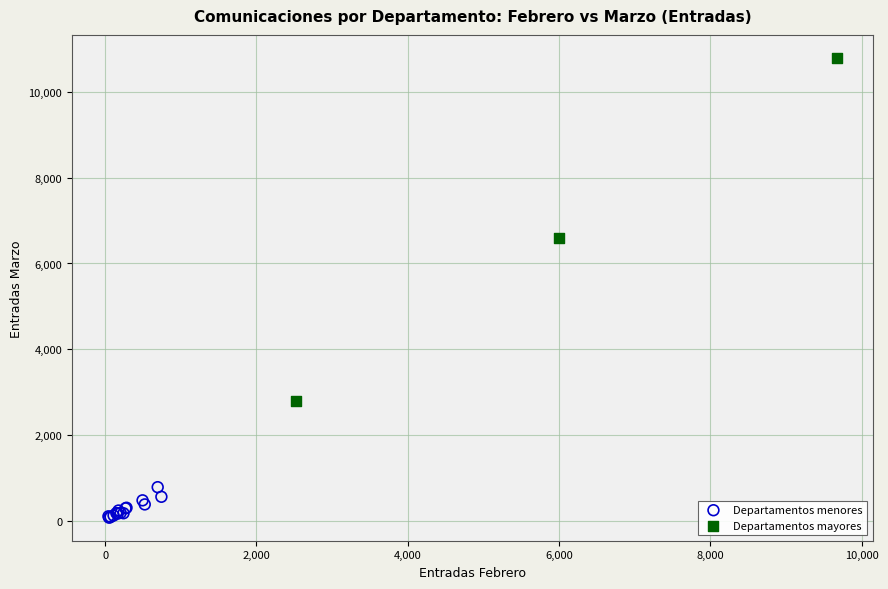

Which series has the widest spread of Y values?

Departamentos mayores